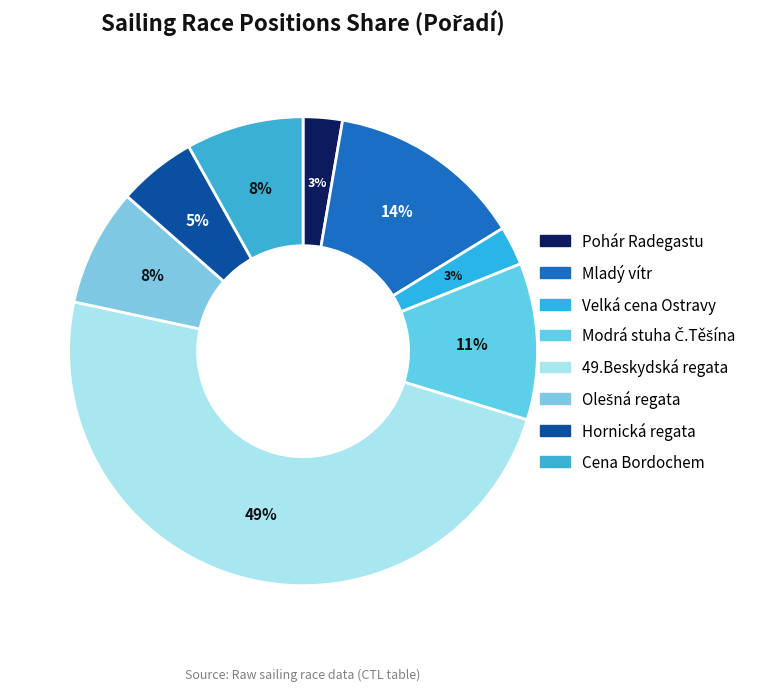

Is the sum of Velká cena Ostravy and Cena Bordochem greater than half?

No